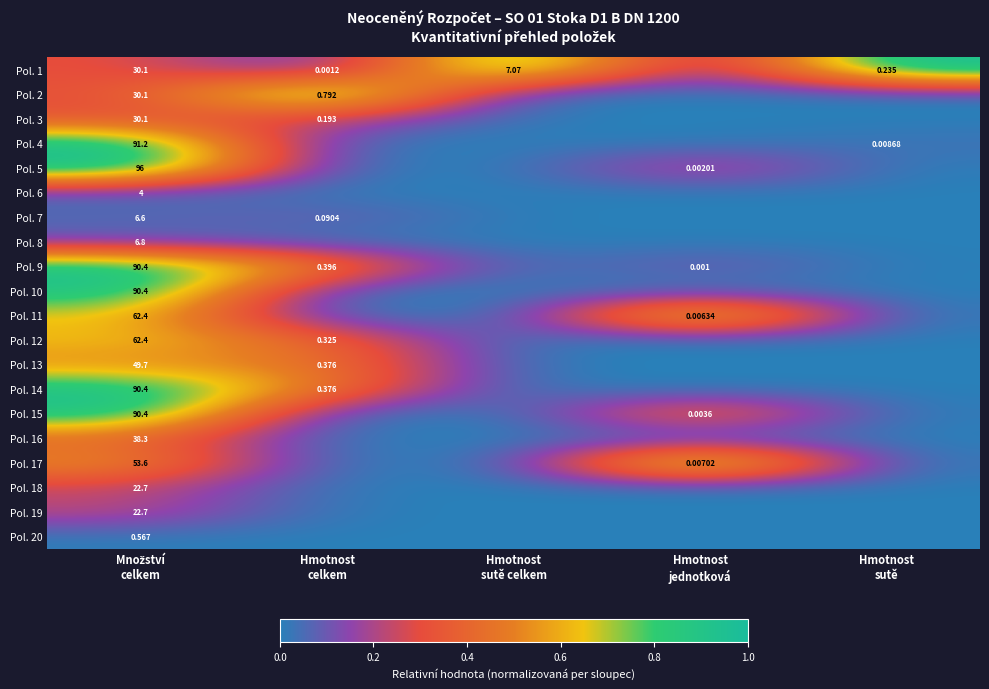

True or false: Pol. 16 has a value of 0.0 at Hmotnost sutě.

True